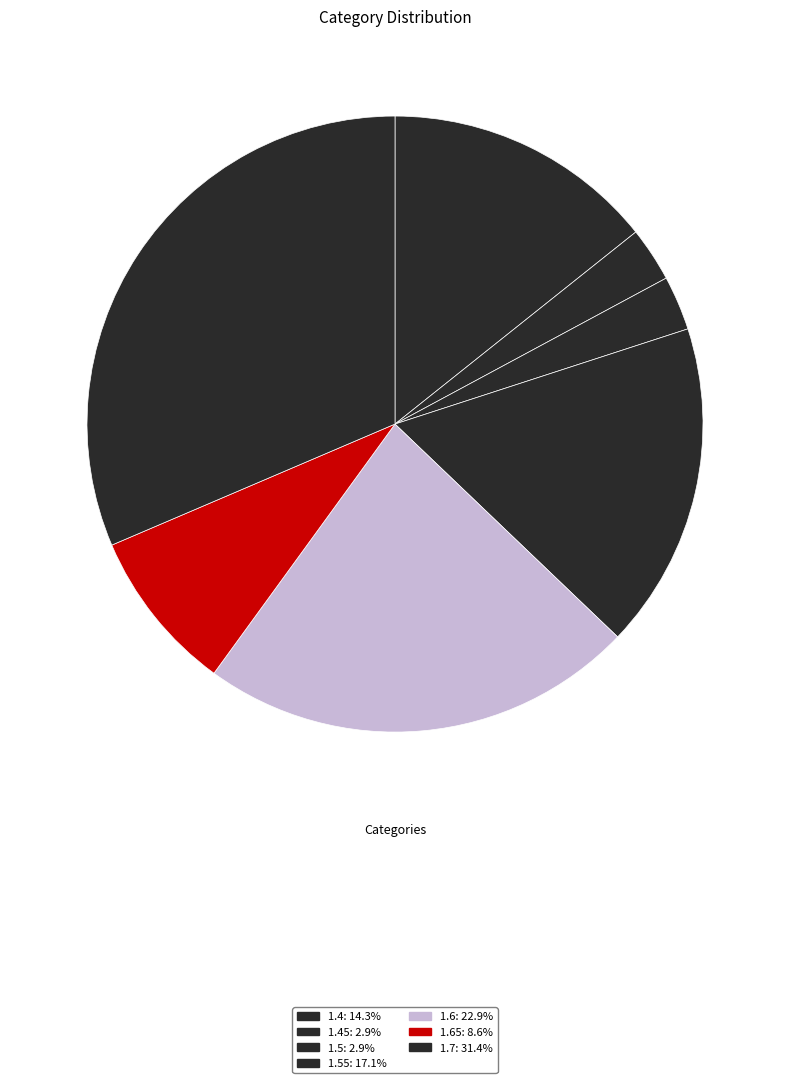

What is the smallest slice in the pie chart?

1.45